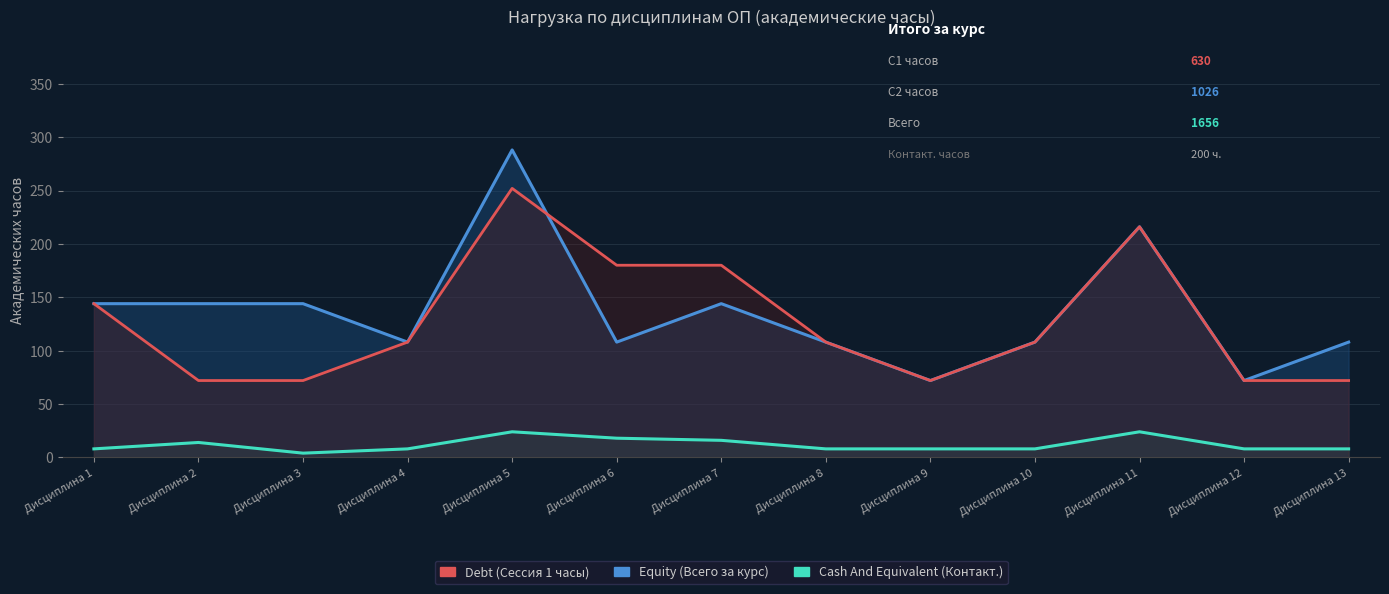

What is the maximum value for Equity?

288